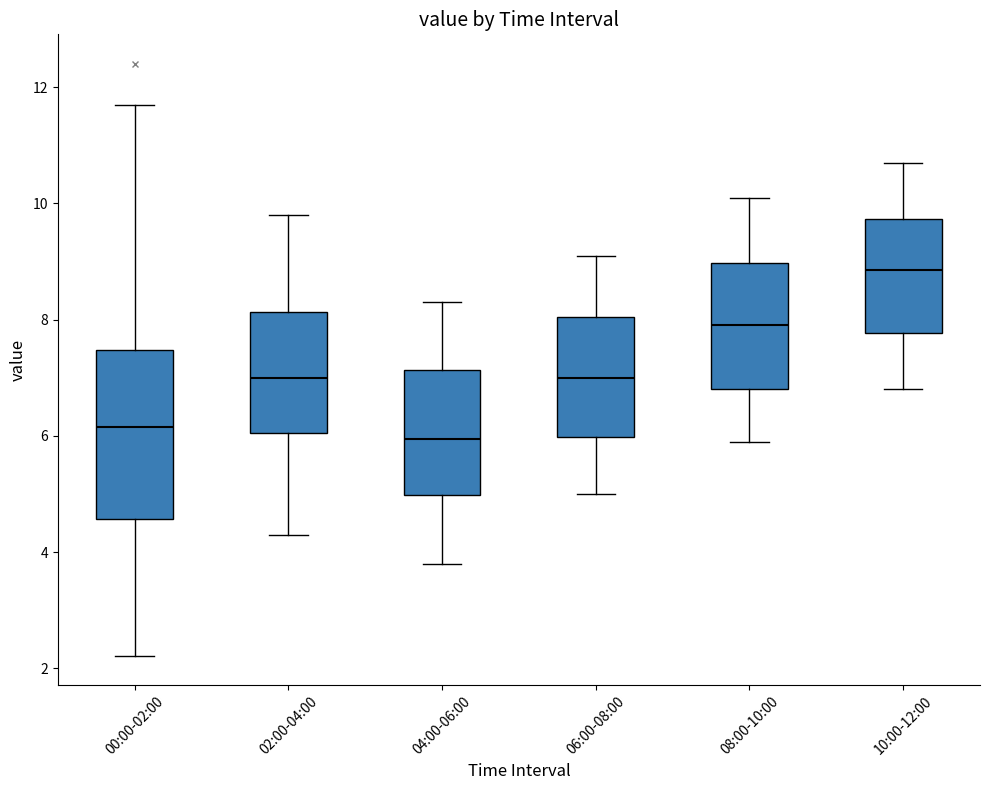

Reading left to right, transcribe this box plot: for each box, give where its median line is, the range the box spans, and where its two whiskers end, as read against the y-axis. The values are not printed on the chart, so give them approximately, as read against the axis.

00:00-02:00: median 6.2, box 4.6 to 7.4, whiskers 2.2 to 11.8
02:00-04:00: median 7.0, box 6.0 to 8.2, whiskers 4.4 to 9.8
04:00-06:00: median 6.0, box 5.0 to 7.2, whiskers 3.8 to 8.4
06:00-08:00: median 7.0, box 6.0 to 8.0, whiskers 5.0 to 9.2
08:00-10:00: median 8.0, box 6.8 to 9.0, whiskers 6.0 to 10.2
10:00-12:00: median 8.8, box 7.8 to 9.8, whiskers 6.8 to 10.8